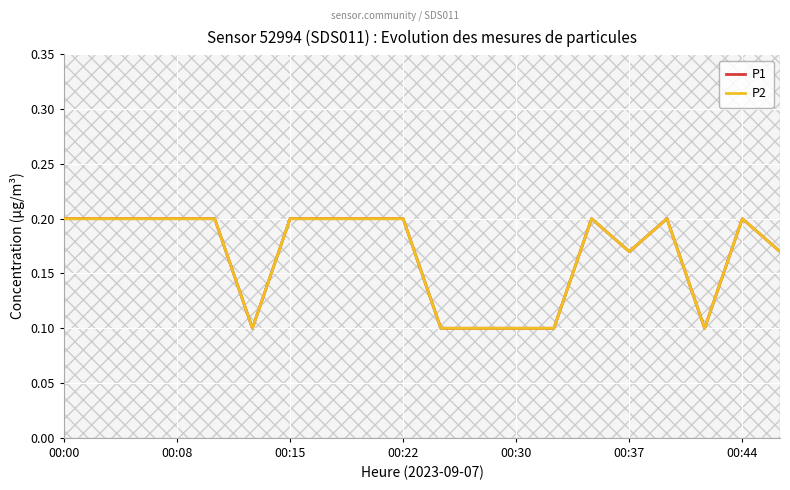

What is the value of the P2 point at the 11th from the left?

0.1